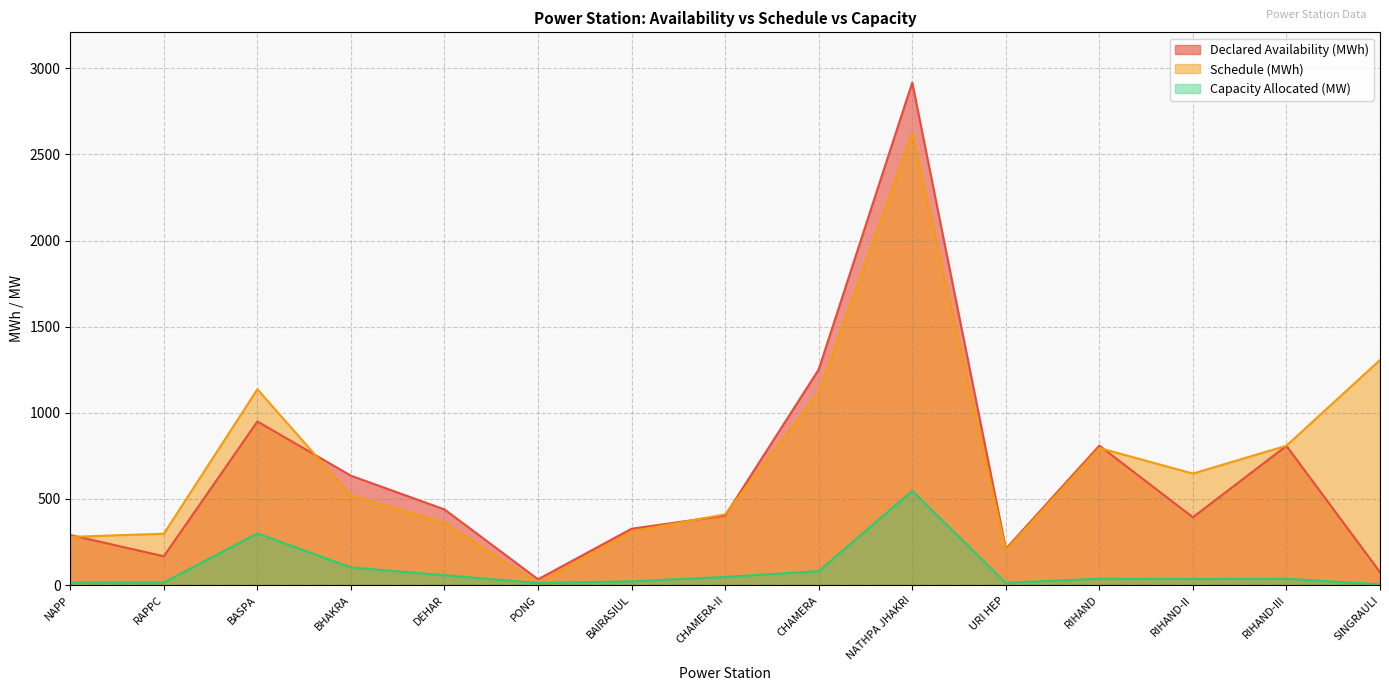

How many intersections are there between Schedule (MWh) and Capacity Allocated (MW)?

2